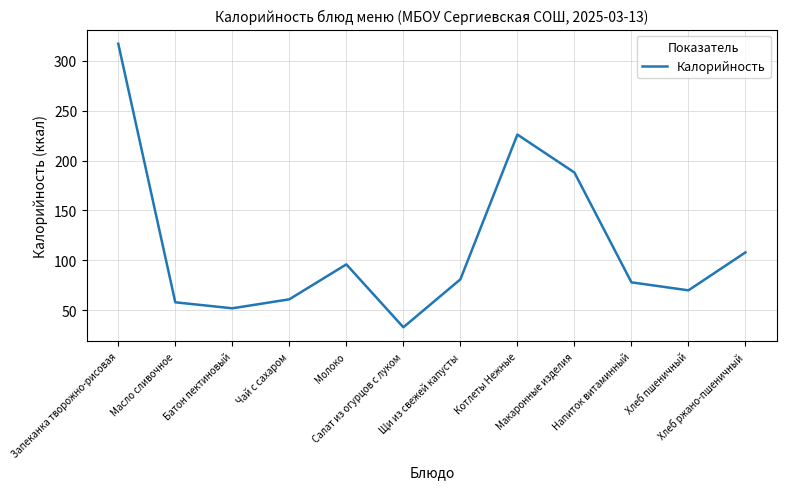

What is the average value?

114